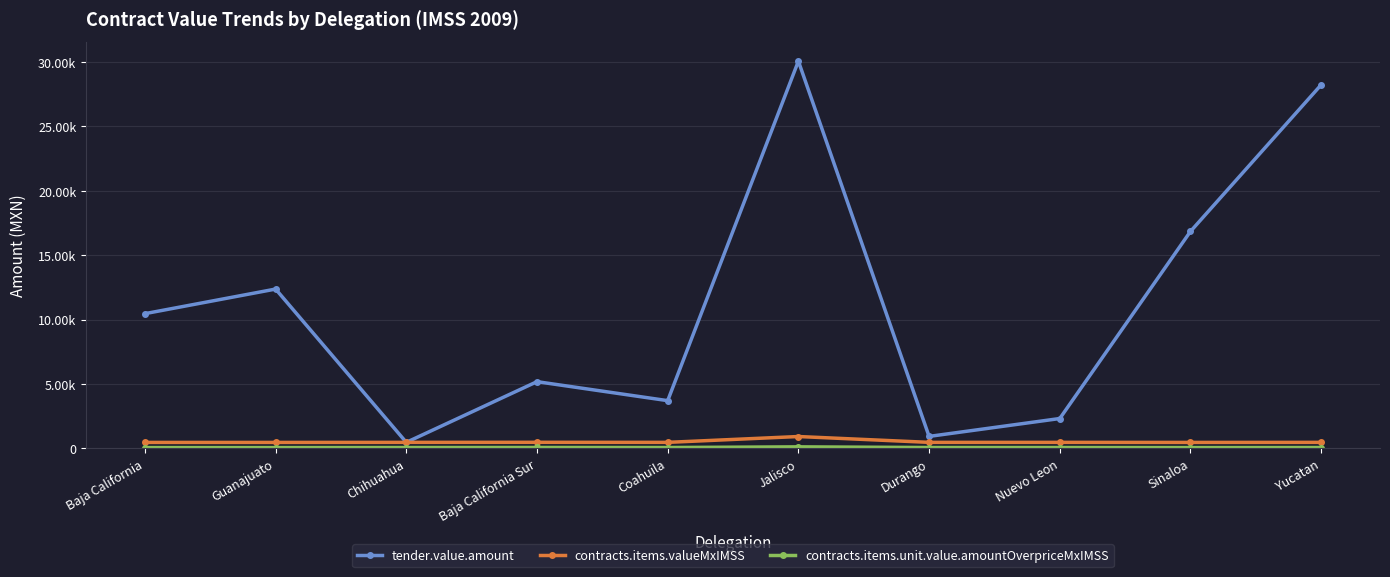

At which label does tender.value.amount first exceed 10456?

Baja California